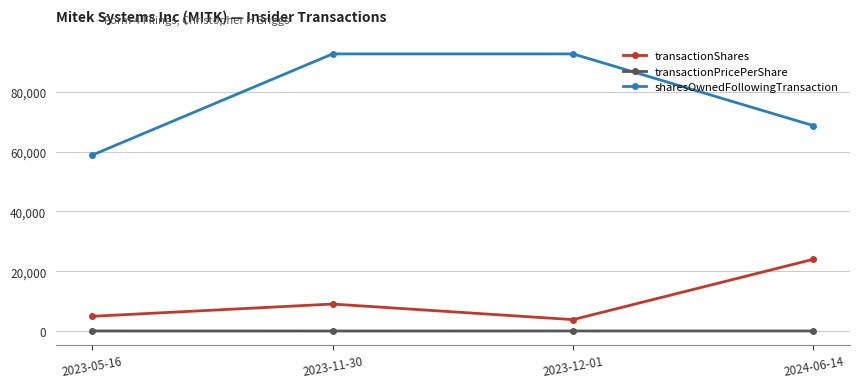

At 2023-05-16, list the series in order from smallest to largest.

transactionPricePerShare, transactionShares, sharesOwnedFollowingTransaction